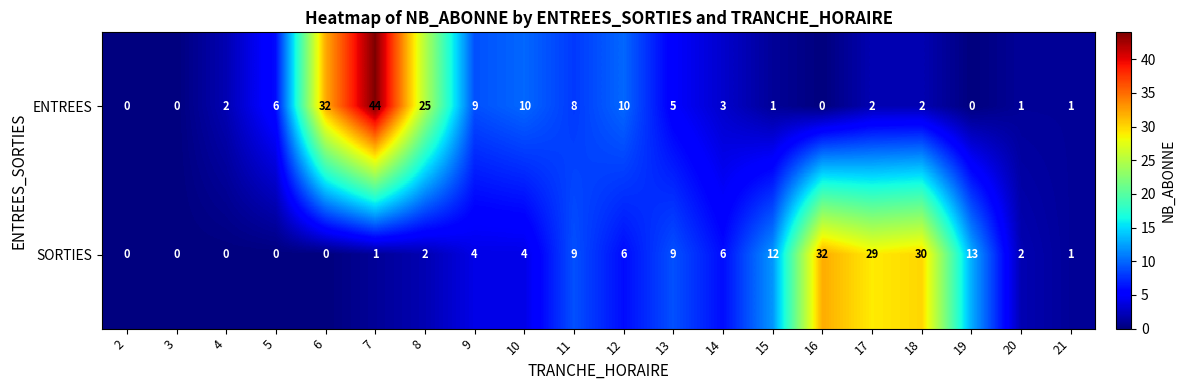

What is the total value across all series at 11?

17